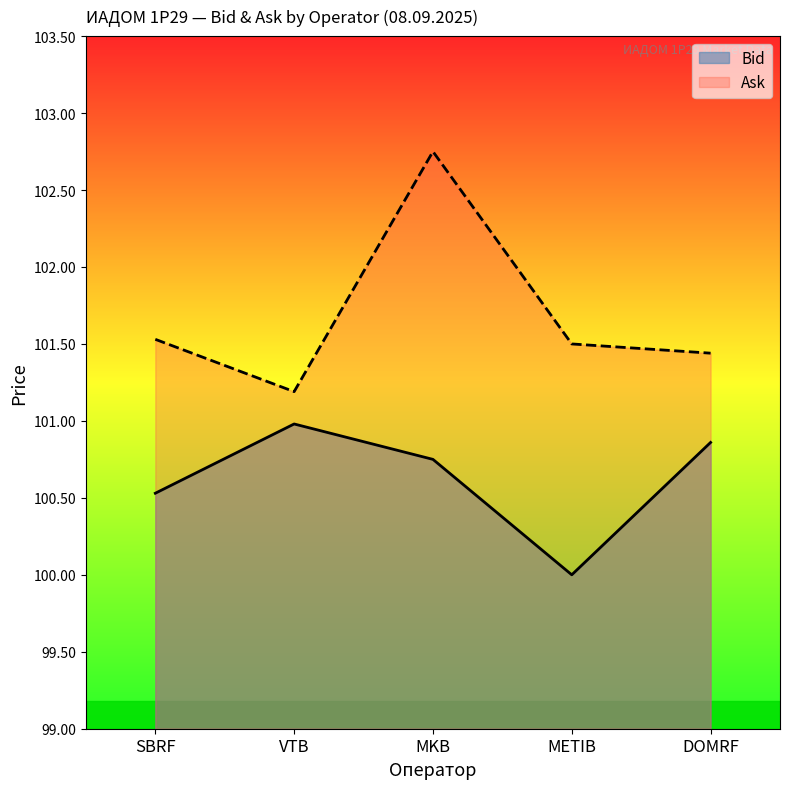

True or false: Bid has more than 1 points higher than both neighbors.

False